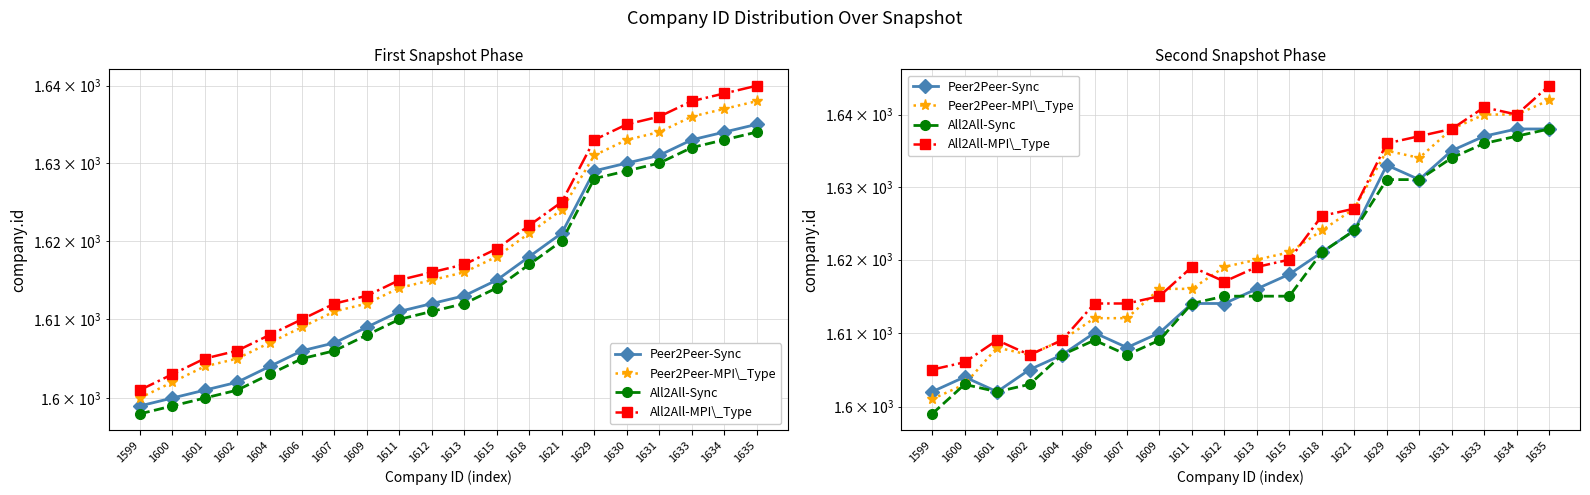

What is the sum of the Peer2Peer-Sync values at 1634 and 1630?

3269